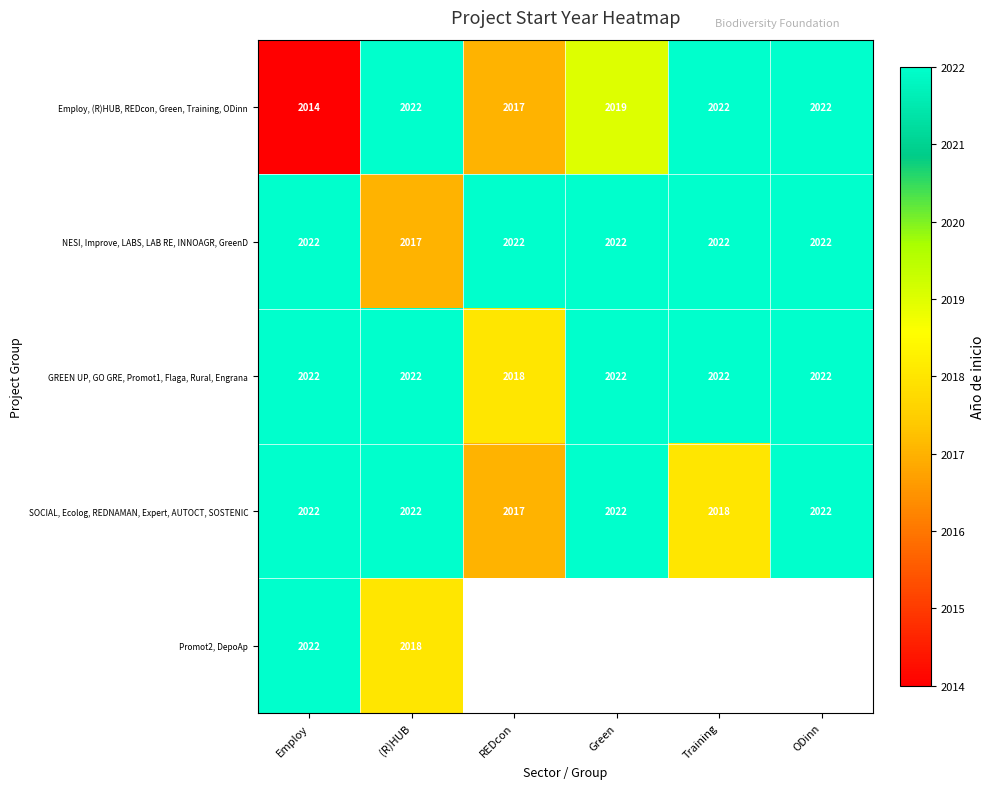

What is the difference between the maximum and minimum values in the SOCIAL, Ecolog, REDNAMAN, Expert, AUTOCT, SOSTENIC series?

5